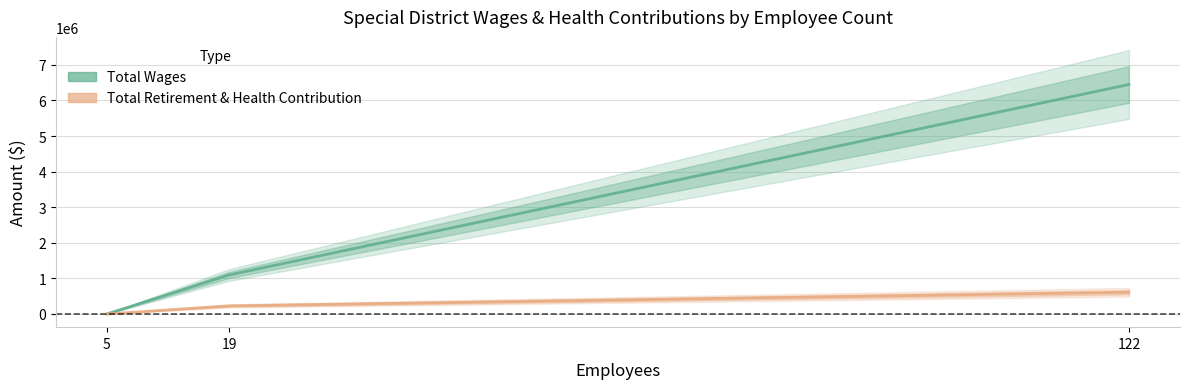

What is the total value across all series at 19?

1323494